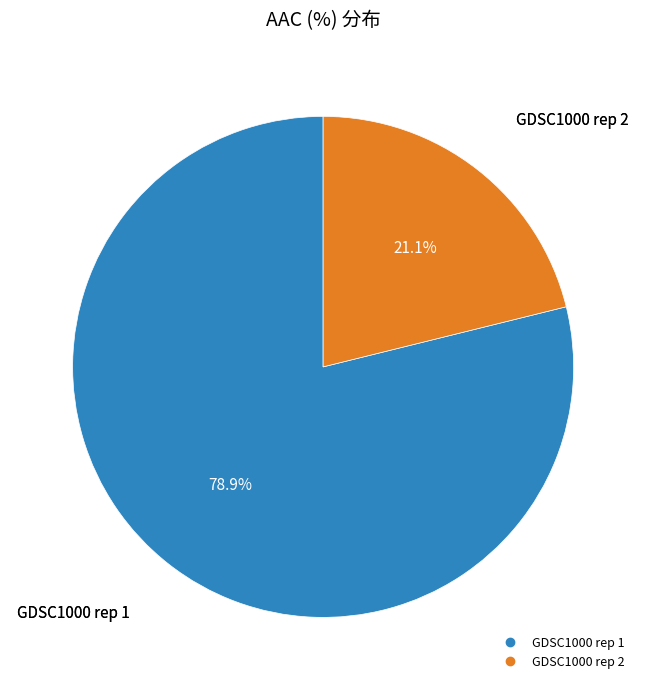

What is the ratio of the value at GDSC1000 rep 2 to the value at GDSC1000 rep 1?

0.3